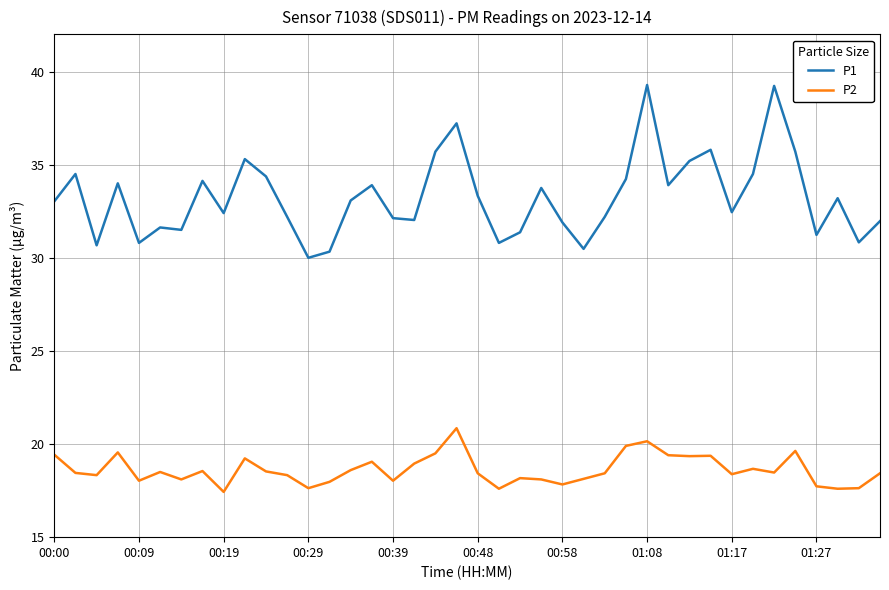

Which series has the widest spread of values?

P1